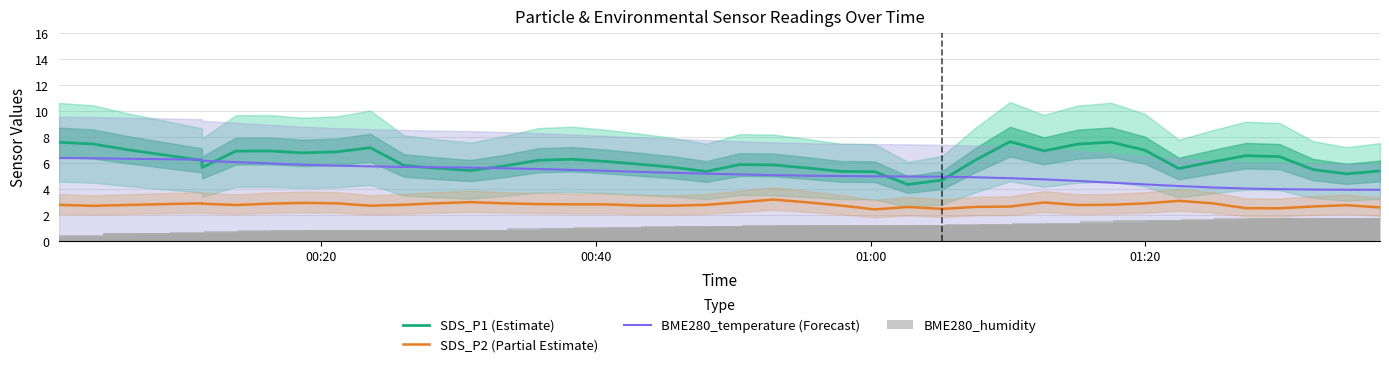

What is the difference between the second highest and minimum values in the SDS_P2 (Partial Estimate) series?

0.7